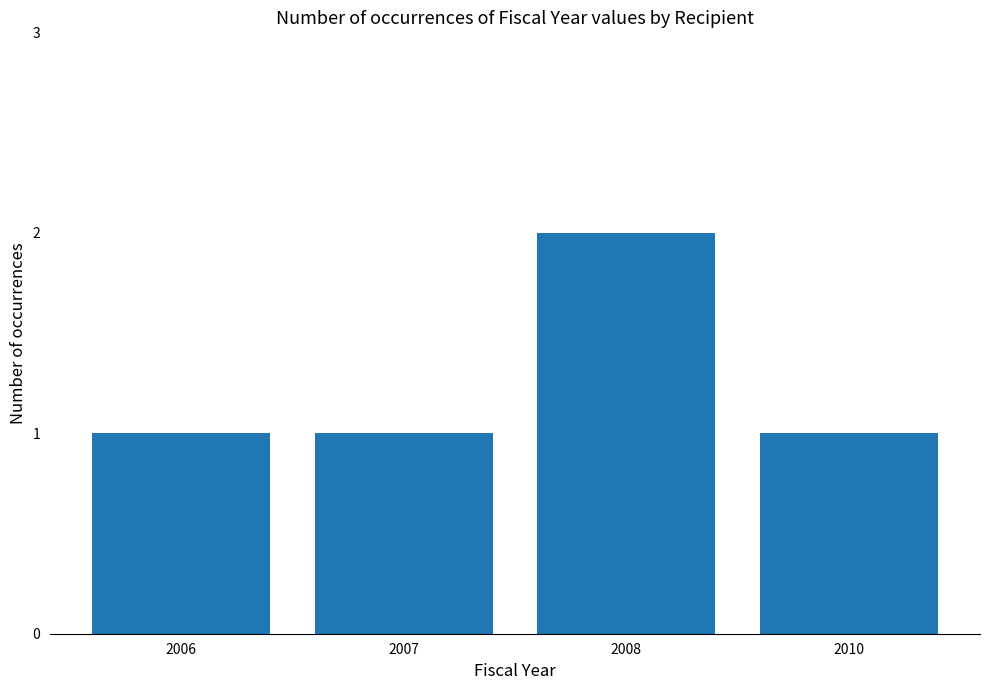

What is the minimum value shown in the chart?

1